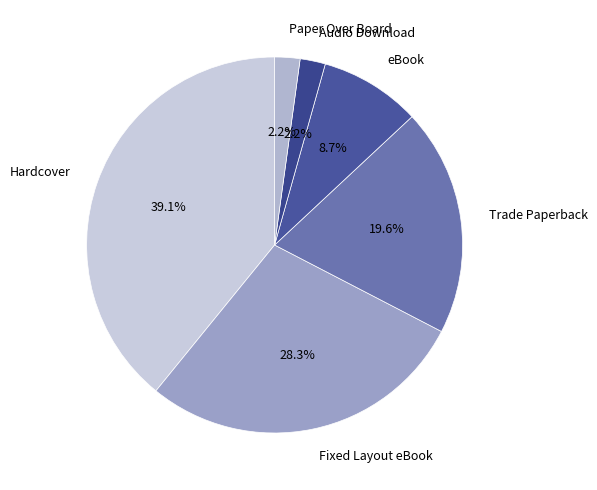

Which slice is the smallest?

Paper Over Board